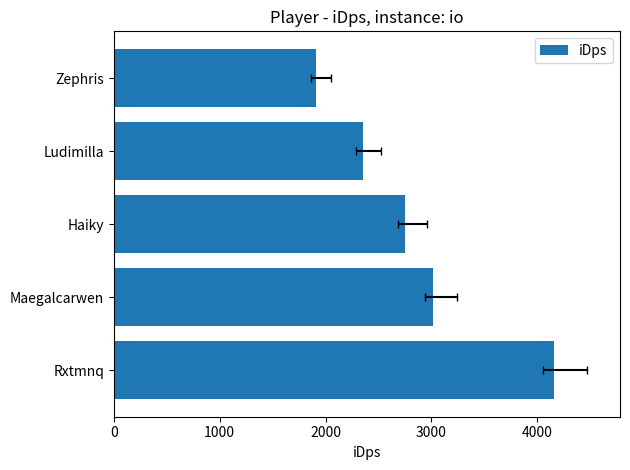

Reading right to left, list all the values displayed in this chart.

1910.9	2350.3	2755.7	3014.4	4160.0